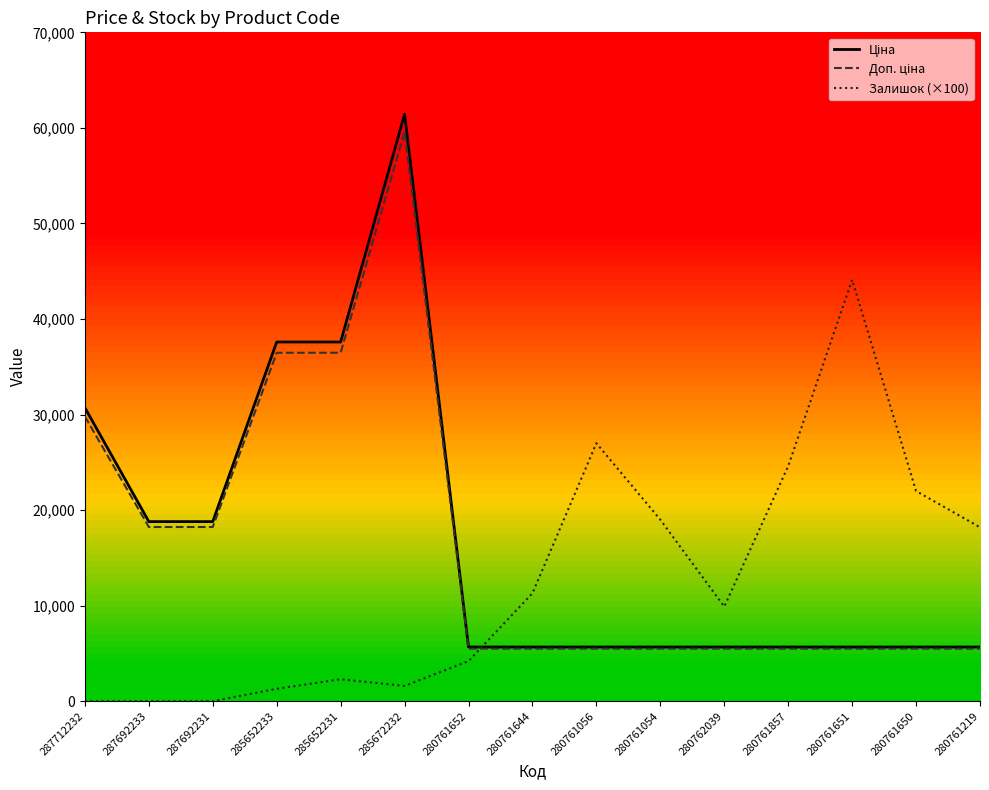

What is the total value across all series at 285672232?

122625.5